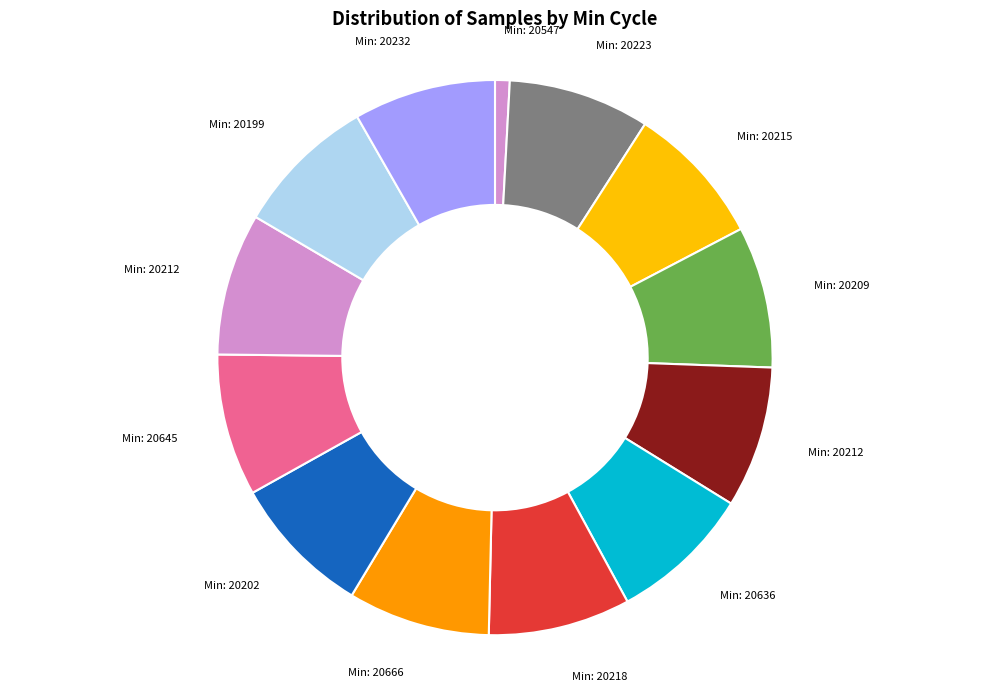

Is there a majority slice in this chart?

No